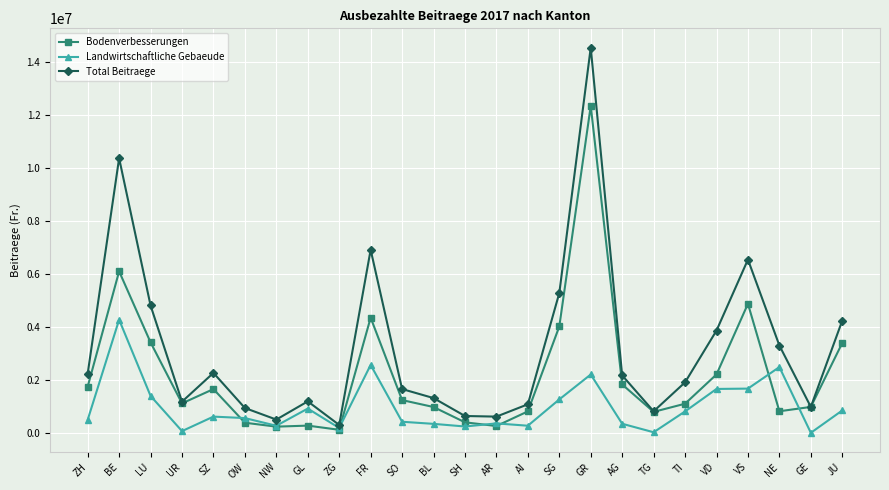

Which series has the widest spread of values?

Total Beitraege